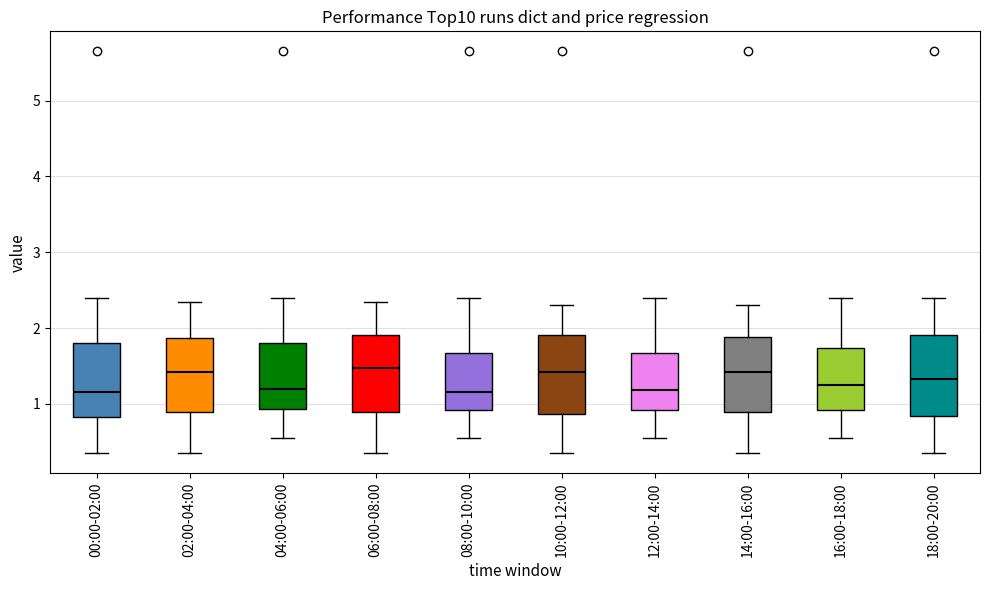

Where does the lower whisker of the box for 00:00-02:00 end on the y-axis? The values are not printed on the chart, so give them approximately, as read against the axis.

0.4